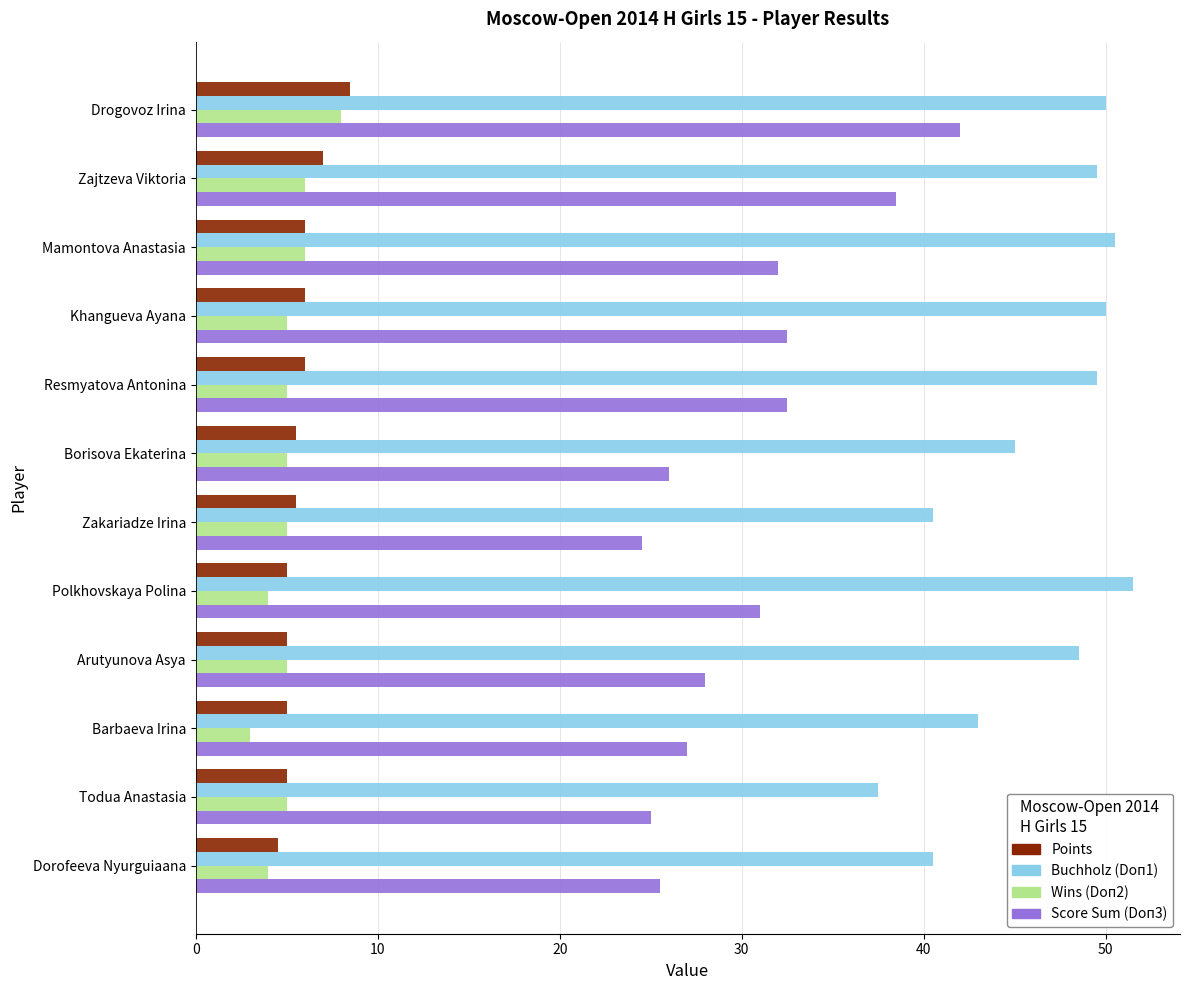

Which label corresponds to the smallest value in the chart?

Barbaeva Irina